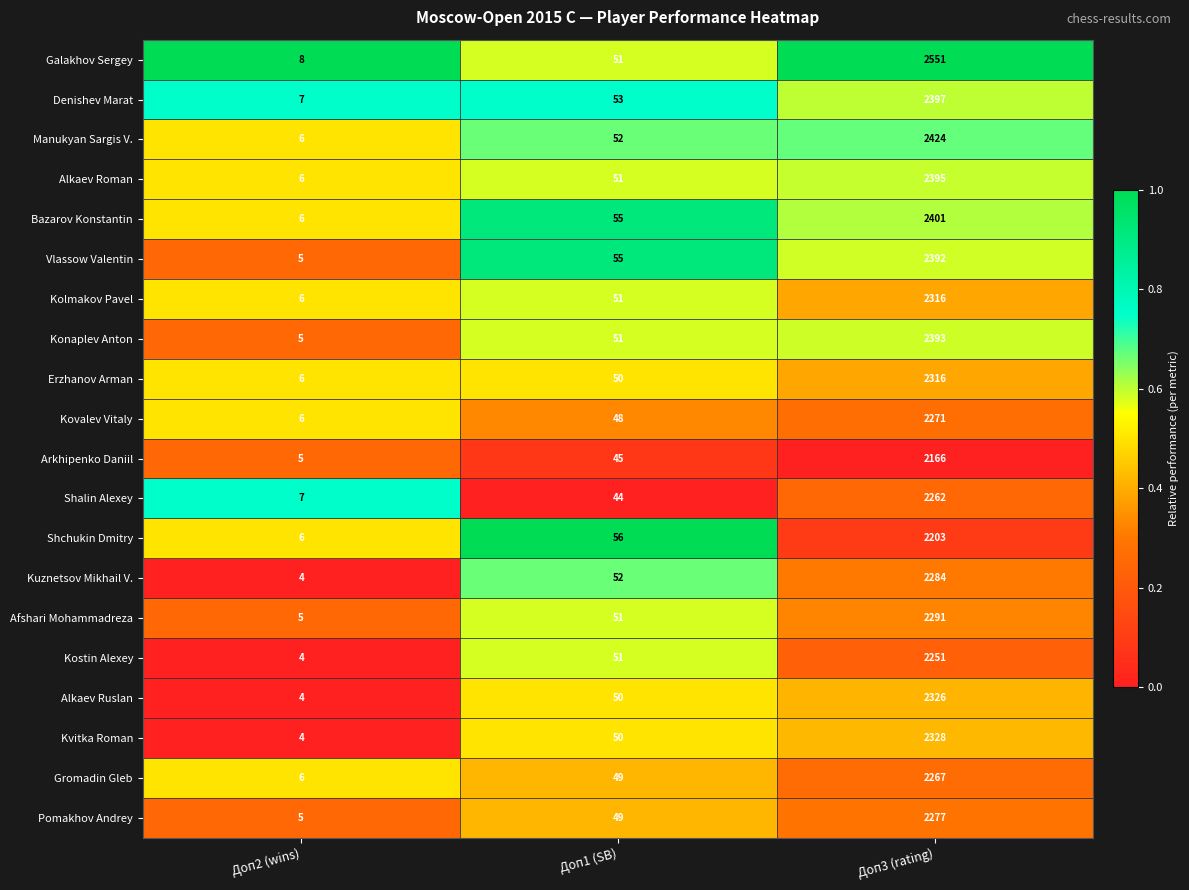

What is the difference between the highest and lowest values at Доп2 (wins)?

4